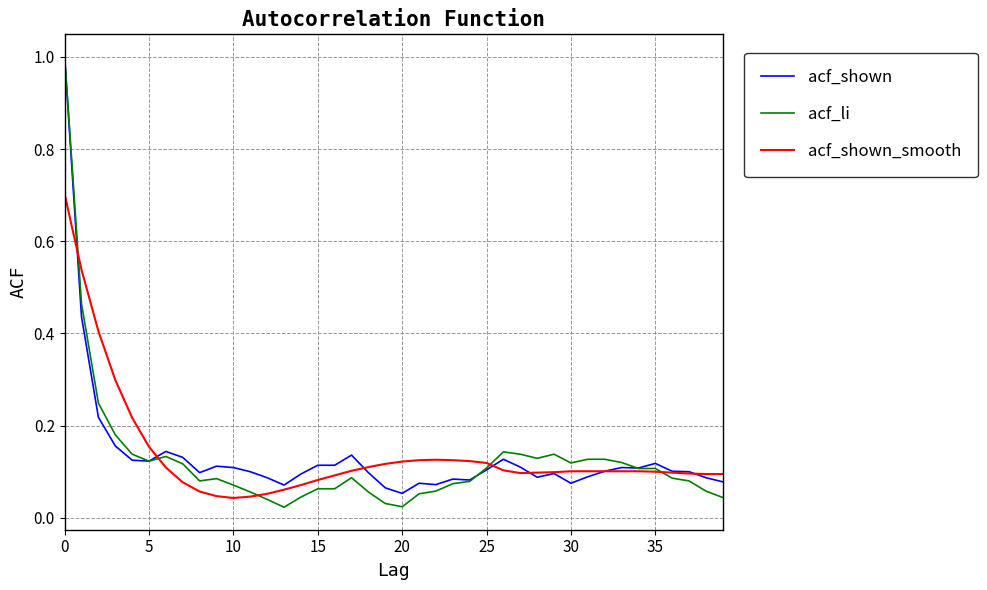

Which series has the widest spread of values?

acf_li